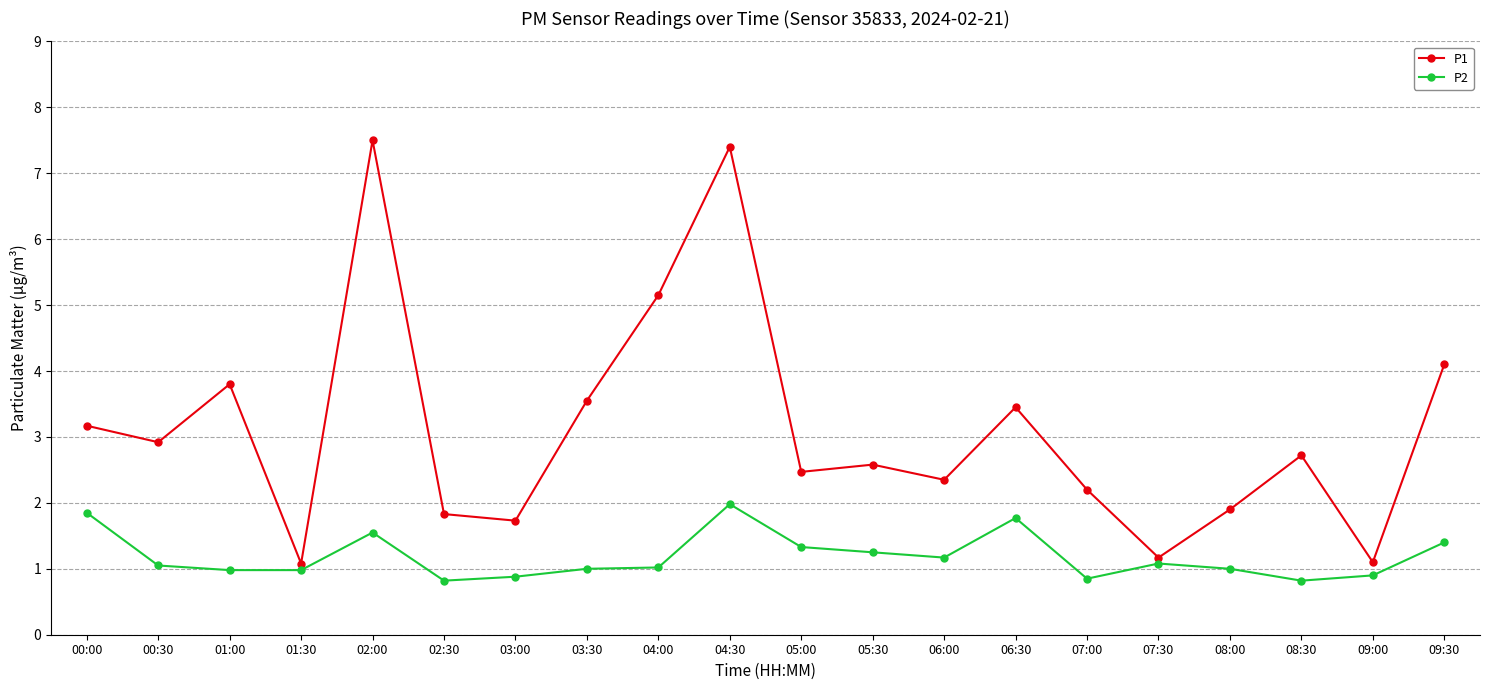

True or false: P1 has more than 0 points higher than both neighbors.

True